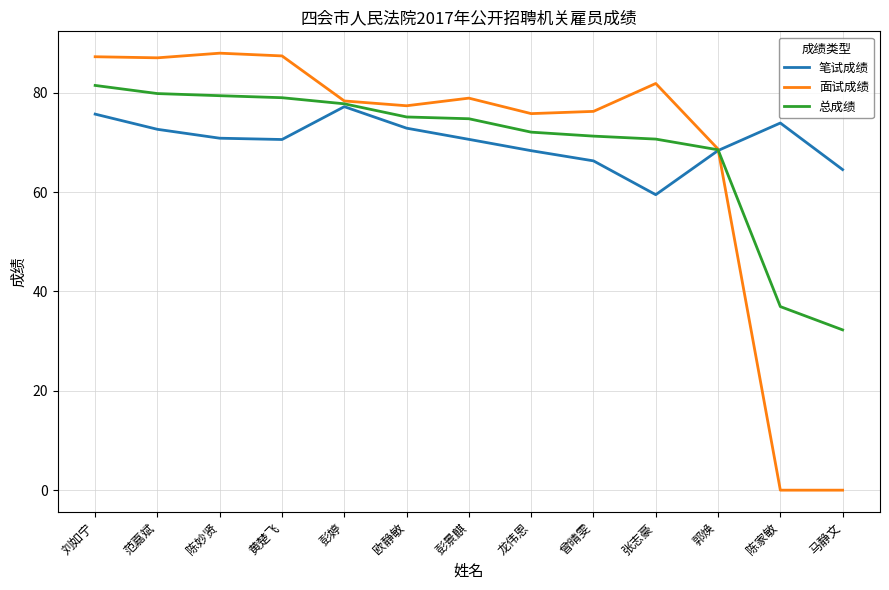

Rank the series by their maximum value, from lowest to highest.

笔试成绩, 总成绩, 面试成绩